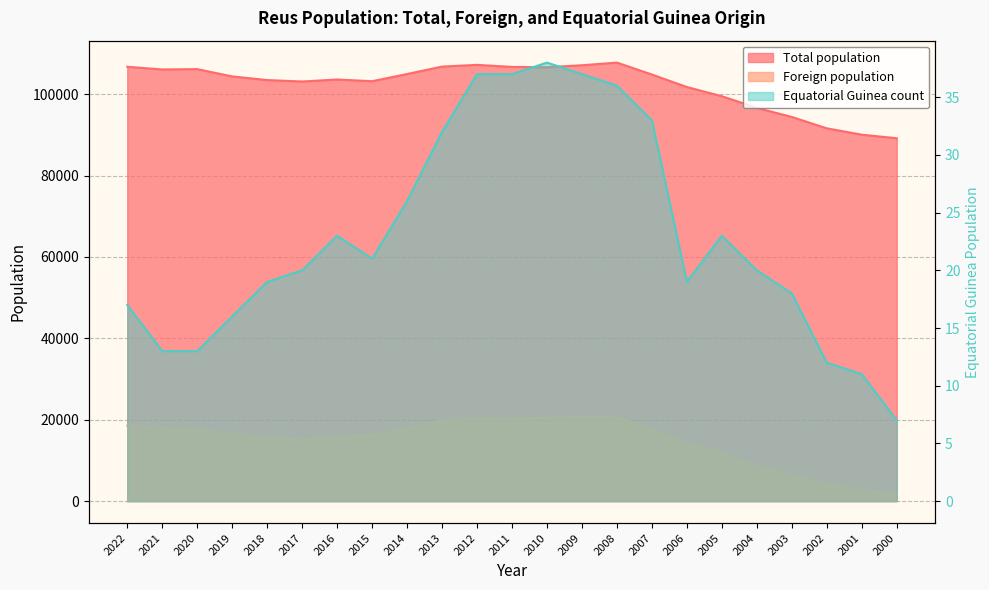

Reading left to right, list all the values displayed in this chart.

Total population: 2022=106741	2021=106084	2020=106168	2019=104373	2018=103477	2017=103123	2016=103615	2015=103194	2014=104962	2013=106790	2012=107211	2011=106709	2010=106622	2009=107118	2008=107770	2007=104835	2006=101767	2005=99505	2004=96642	2003=94407	2002=91616	2001=90056	2000=89179
Foreign population: 2022=18527	2021=18058	2020=17683	2019=16441	2018=15661	2017=15156	2016=15913	2015=16117	2014=17874	2013=19830	2012=20353	2011=20243	2010=20565	2009=20707	2008=20626	2007=17502	2006=14119	2005=11760	2004=8582	2003=6366	2002=4155	2001=2674	2000=1710
Equatorial Guinea count: 2022=17	2021=13	2020=13	2019=16	2018=19	2017=20	2016=23	2015=21	2014=26	2013=32	2012=37	2011=37	2010=38	2009=37	2008=36	2007=33	2006=19	2005=23	2004=20	2003=18	2002=12	2001=11	2000=7